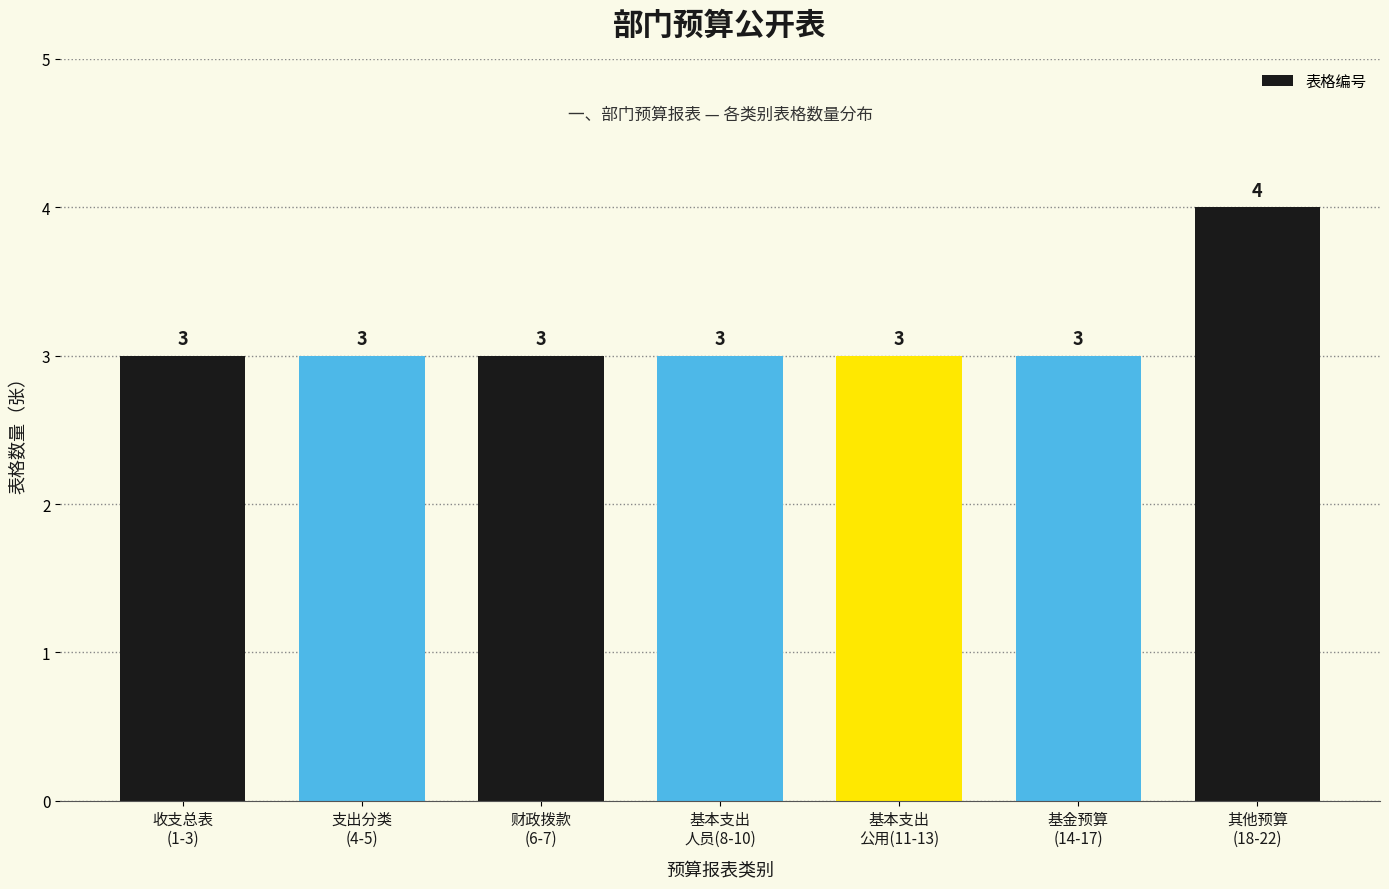

Reading left to right, list all the values displayed in this chart.

3	3	3	3	3	3	4